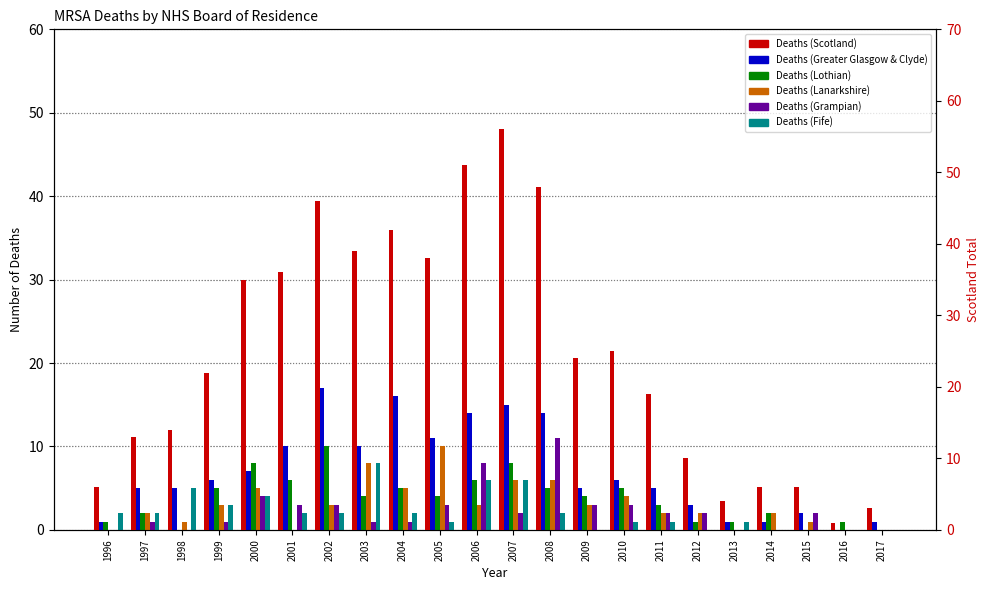

What is the difference between the maximum and minimum values in the Deaths (Scotland) series?

55